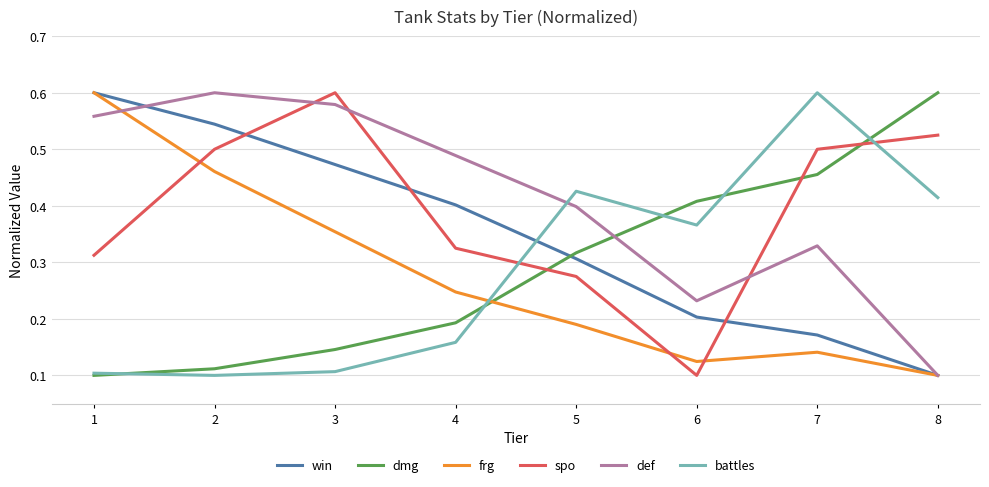

Which series changed the most between 2 and 7?

battles